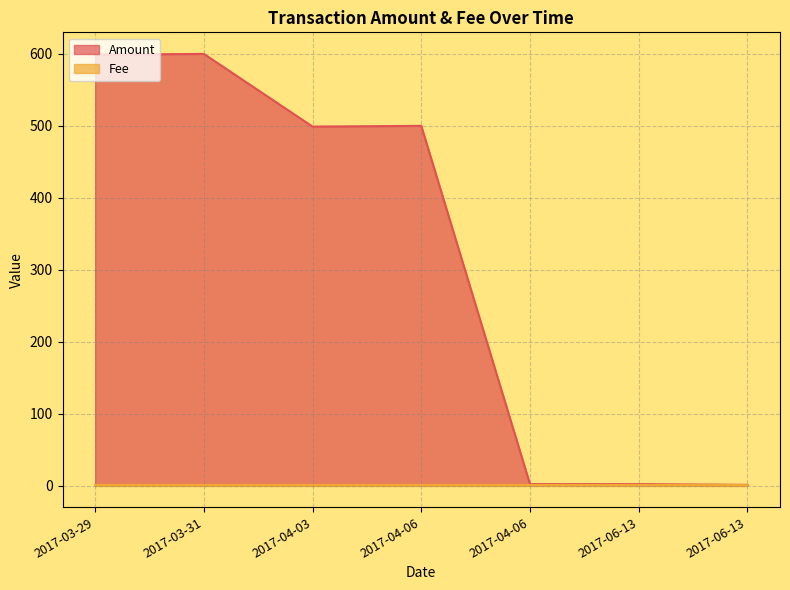

How many lines are shown in the chart?

2